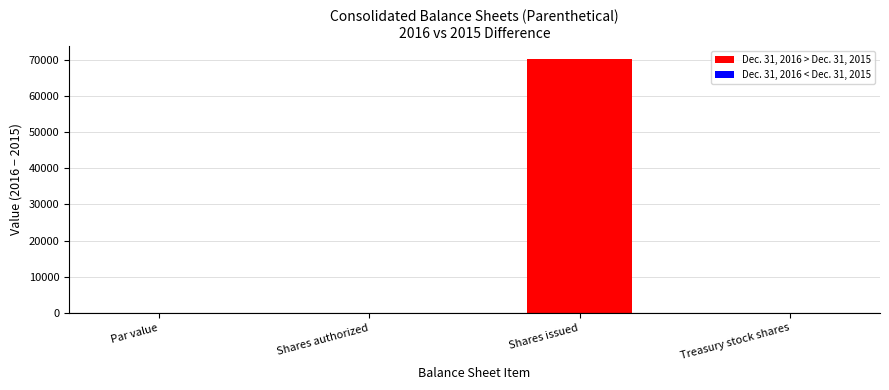

How many series are shown in this chart?

1